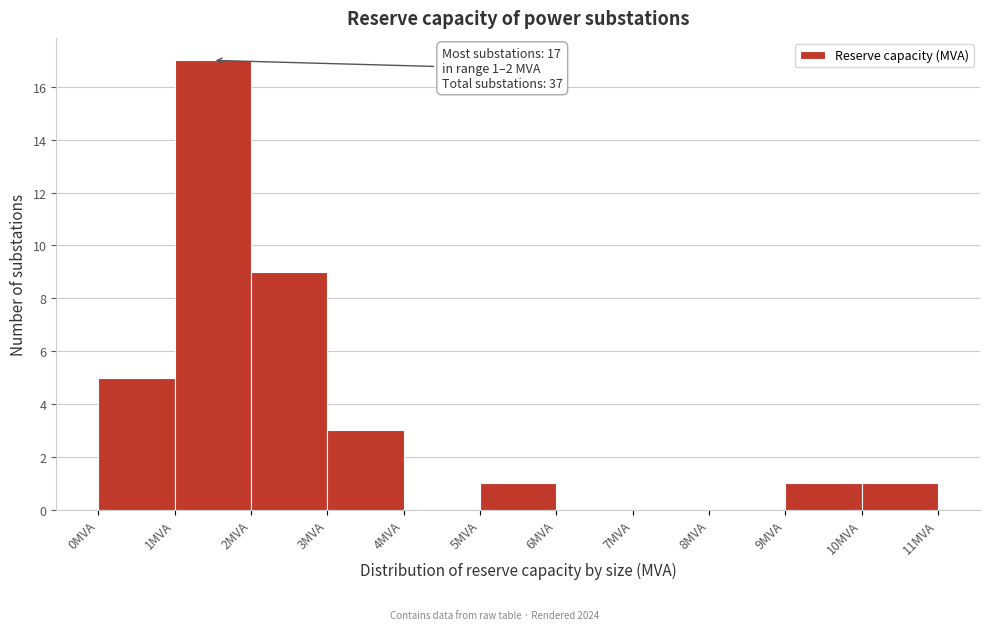

Over which range of the x-axis is the bar tallest?

1 to 2